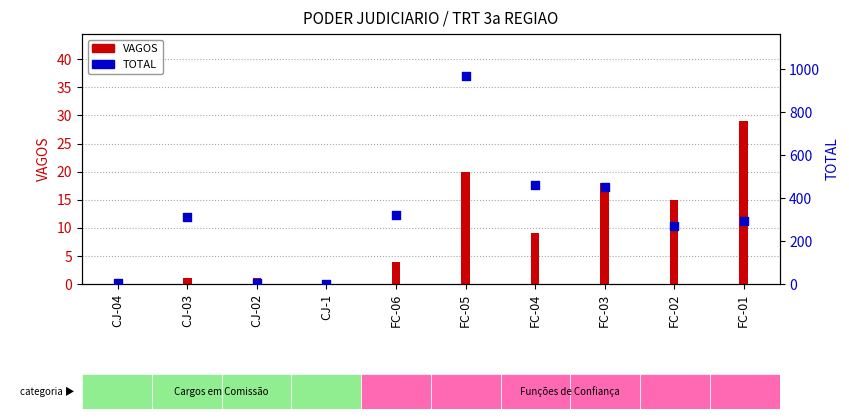

What are all the series names shown in the legend?

VAGOS, TOTAL